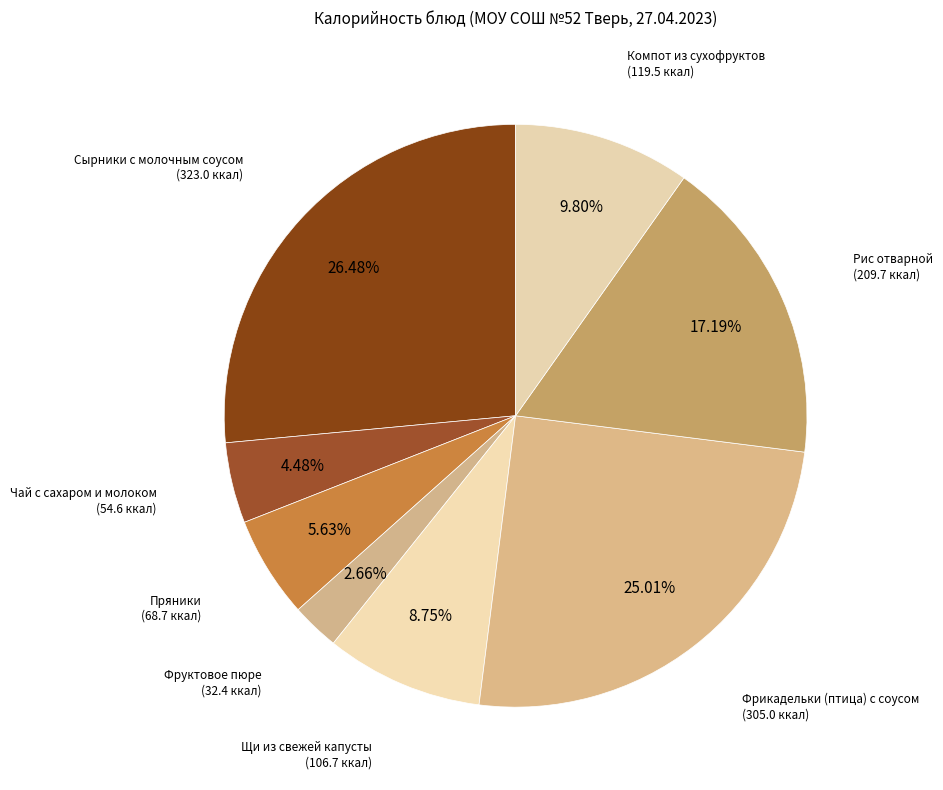

Is it true that Пряники is 1% of the pie?

False